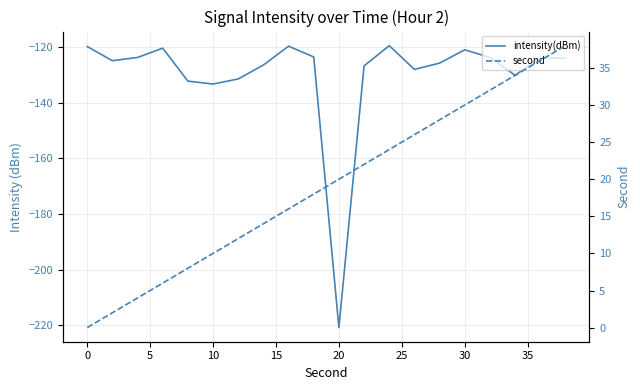

Rank the series by their maximum value, from highest to lowest.

second, intensity(dBm)